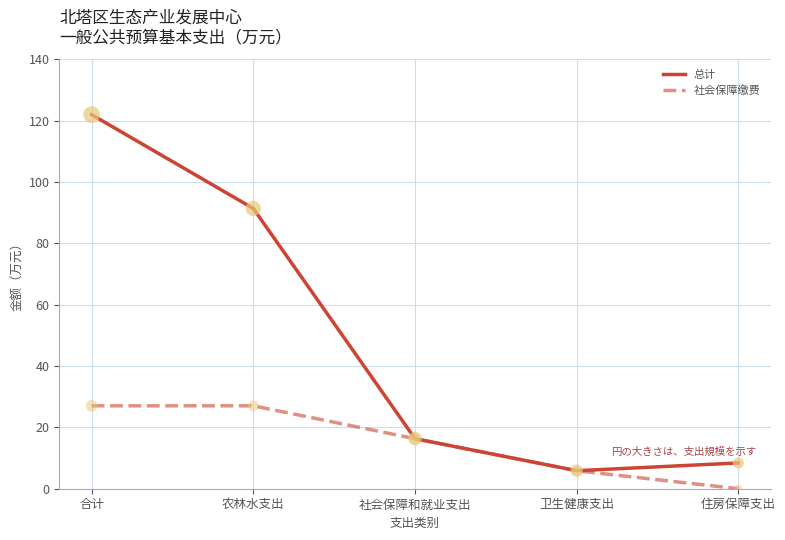

At which category is the sum across all series the highest?

合计